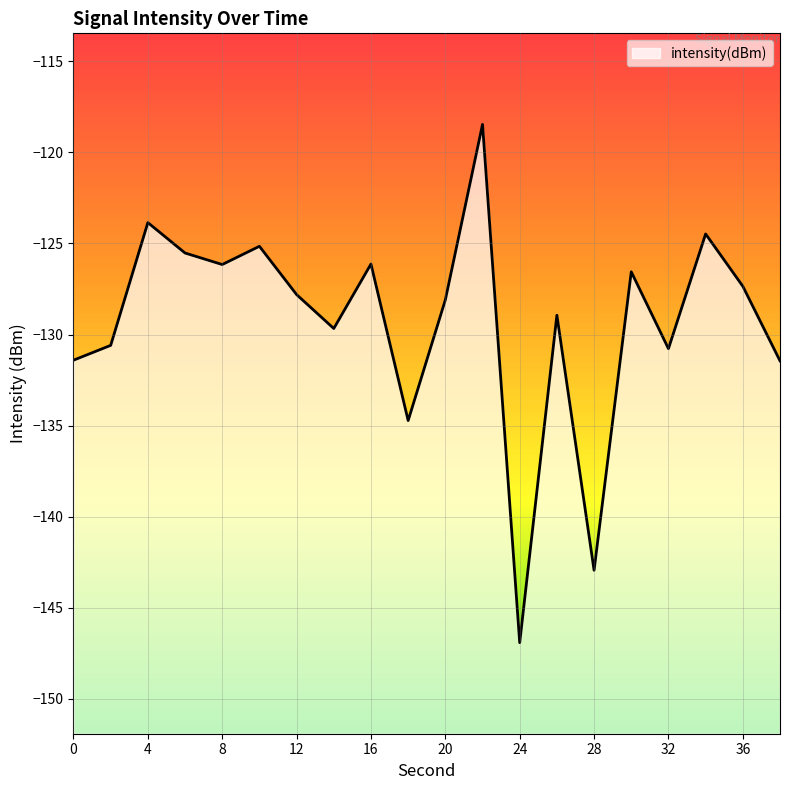

How many interior local valleys (lower than both neighbors) does the data have?

6